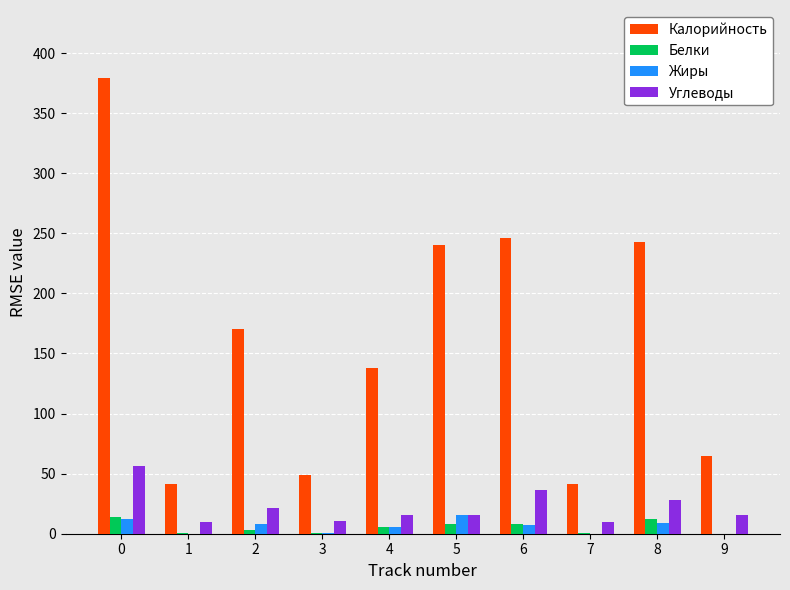

Which series changed the most between 1 and 6?

Калорийность